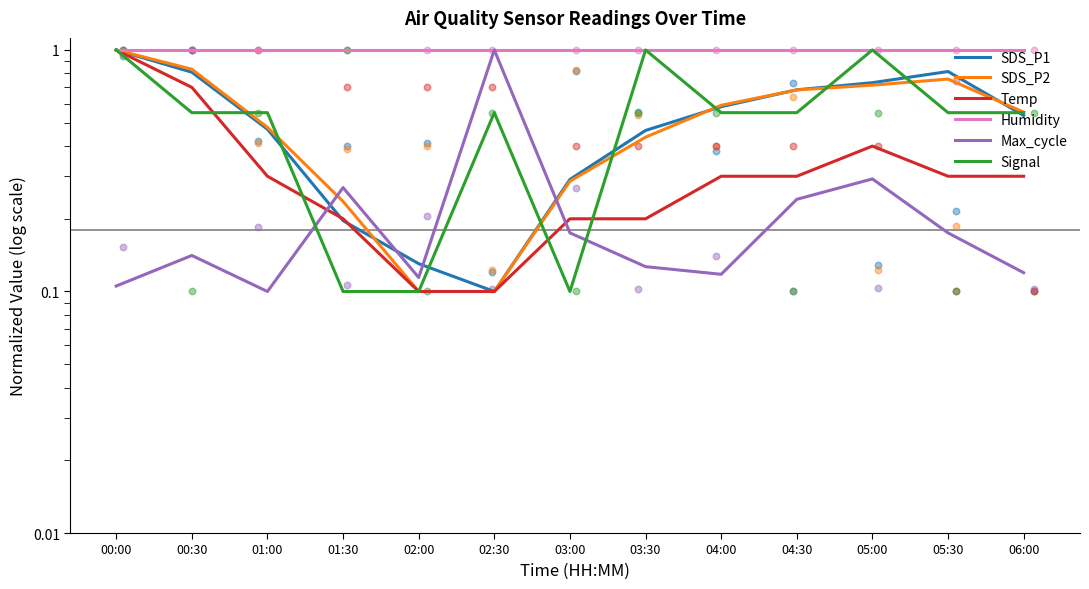

Which series contains the highest Y value?

SDS_P1